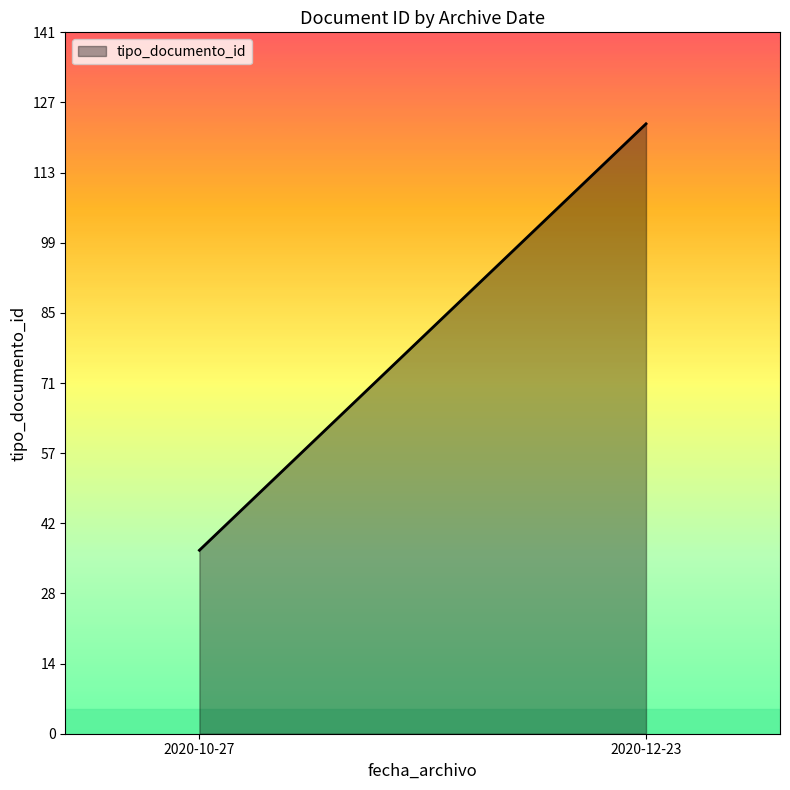

True or false: the data shows 38 at 2020-10-27.

True